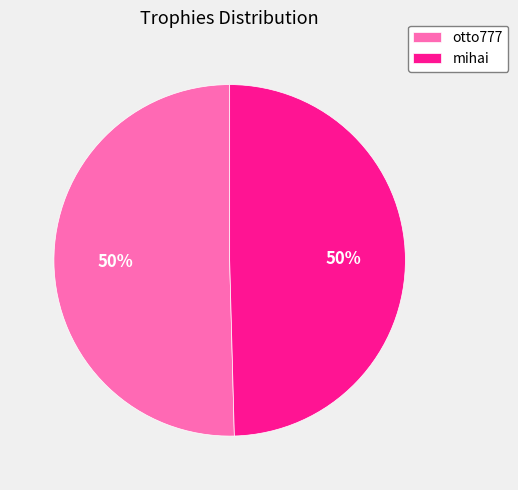

Is it true that mihai is 50% of the pie?

True